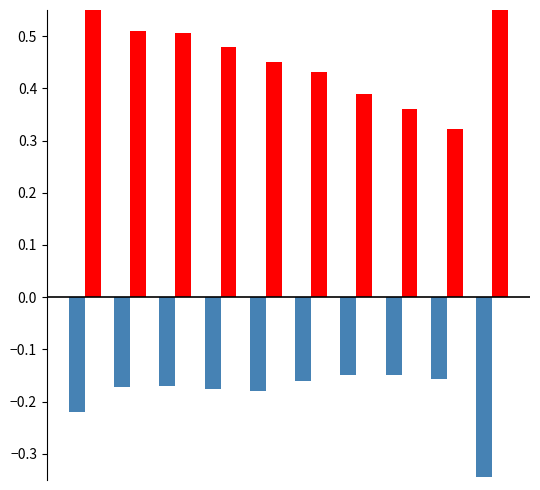

What are all the series names shown in the legend?

Jan, Apr